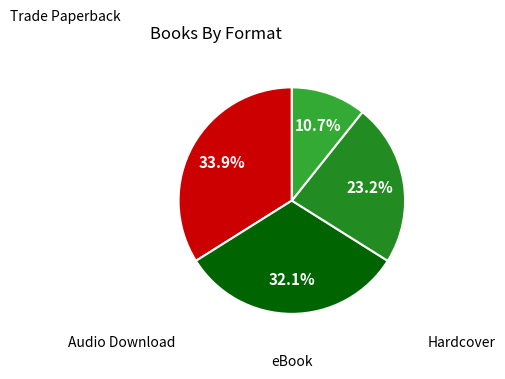

True or false: Audio Download accounts for 11% of the total.

True